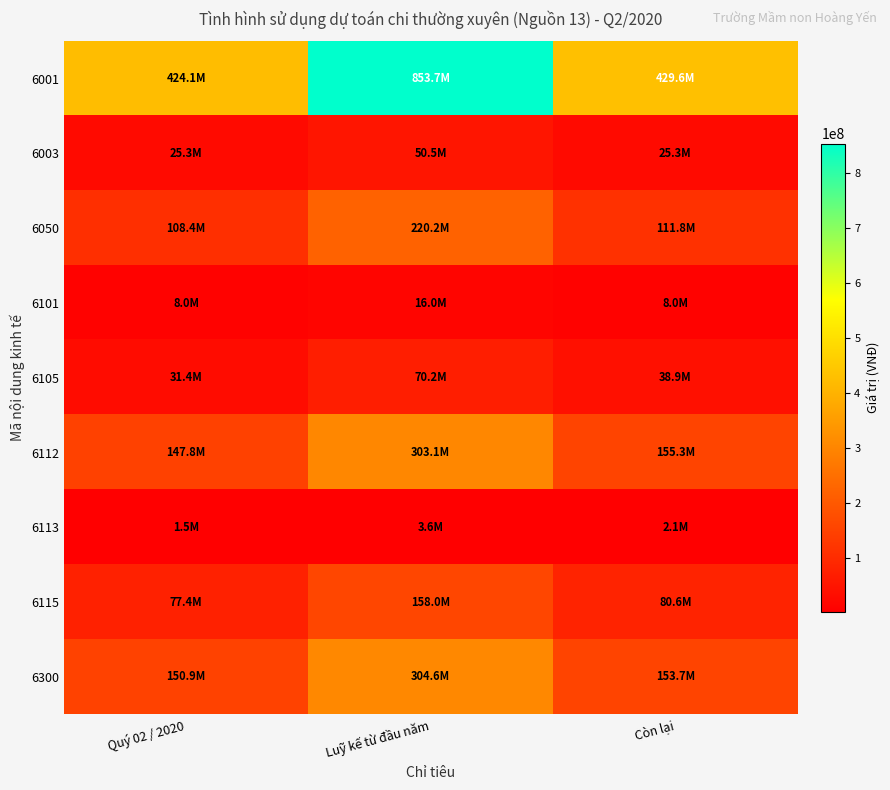

Reading left to right, list all the values displayed in this chart.

6001: Quý 02 / 2020=424091170	Luỹ kế từ đầu năm=853737968	Còn lại=429646798
6003: Quý 02 / 2020=25255501	Luỹ kế từ đầu năm=50510999	Còn lại=25255498
6050: Quý 02 / 2020=108352800	Luỹ kế từ đầu năm=220190412	Còn lại=111837612
6101: Quý 02 / 2020=7986000	Luỹ kế từ đầu năm=15972000	Còn lại=7986000
6105: Quý 02 / 2020=31355876	Luỹ kế từ đầu năm=70245721	Còn lại=38889845
6112: Quý 02 / 2020=147812406	Luỹ kế từ đầu năm=303149838	Còn lại=155337432
6113: Quý 02 / 2020=1490000	Luỹ kế từ đầu năm=3576000	Còn lại=2086000
6115: Quý 02 / 2020=77382168	Luỹ kế từ đầu năm=158026184	Còn lại=80644016
6300: Quý 02 / 2020=150852259	Luỹ kế từ đầu năm=304602181	Còn lại=153749922